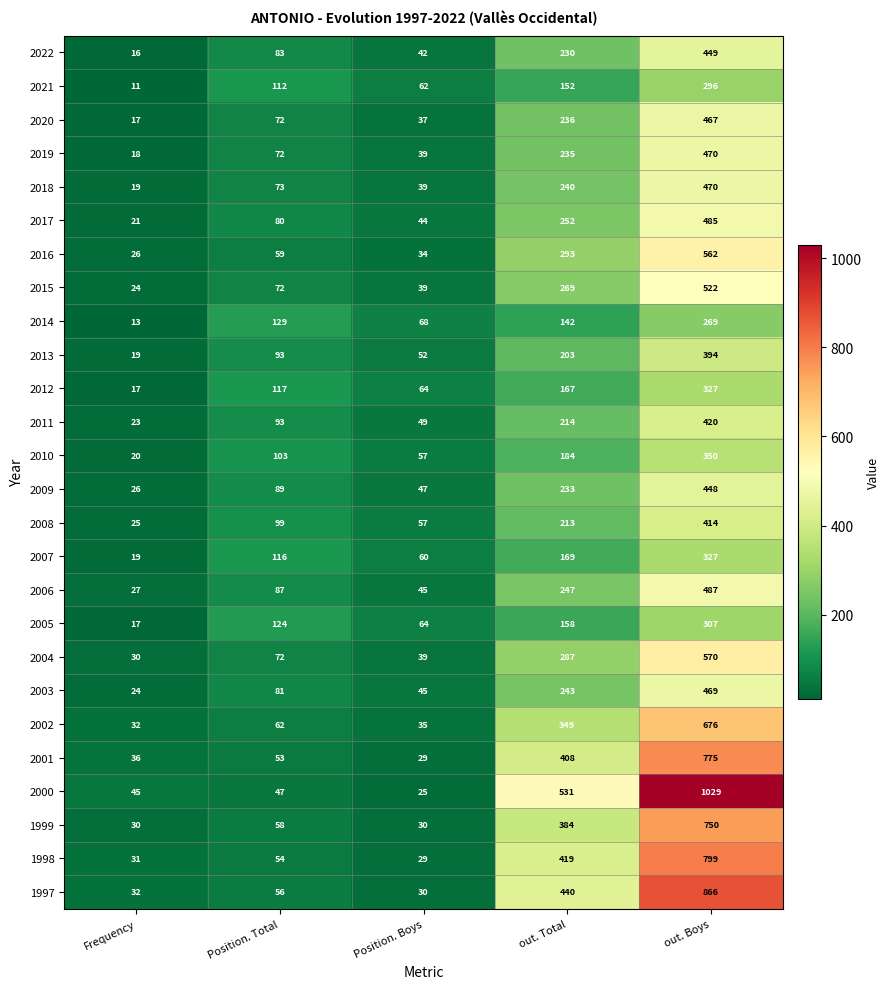

What is the total value across all series at out. Boys?

13398